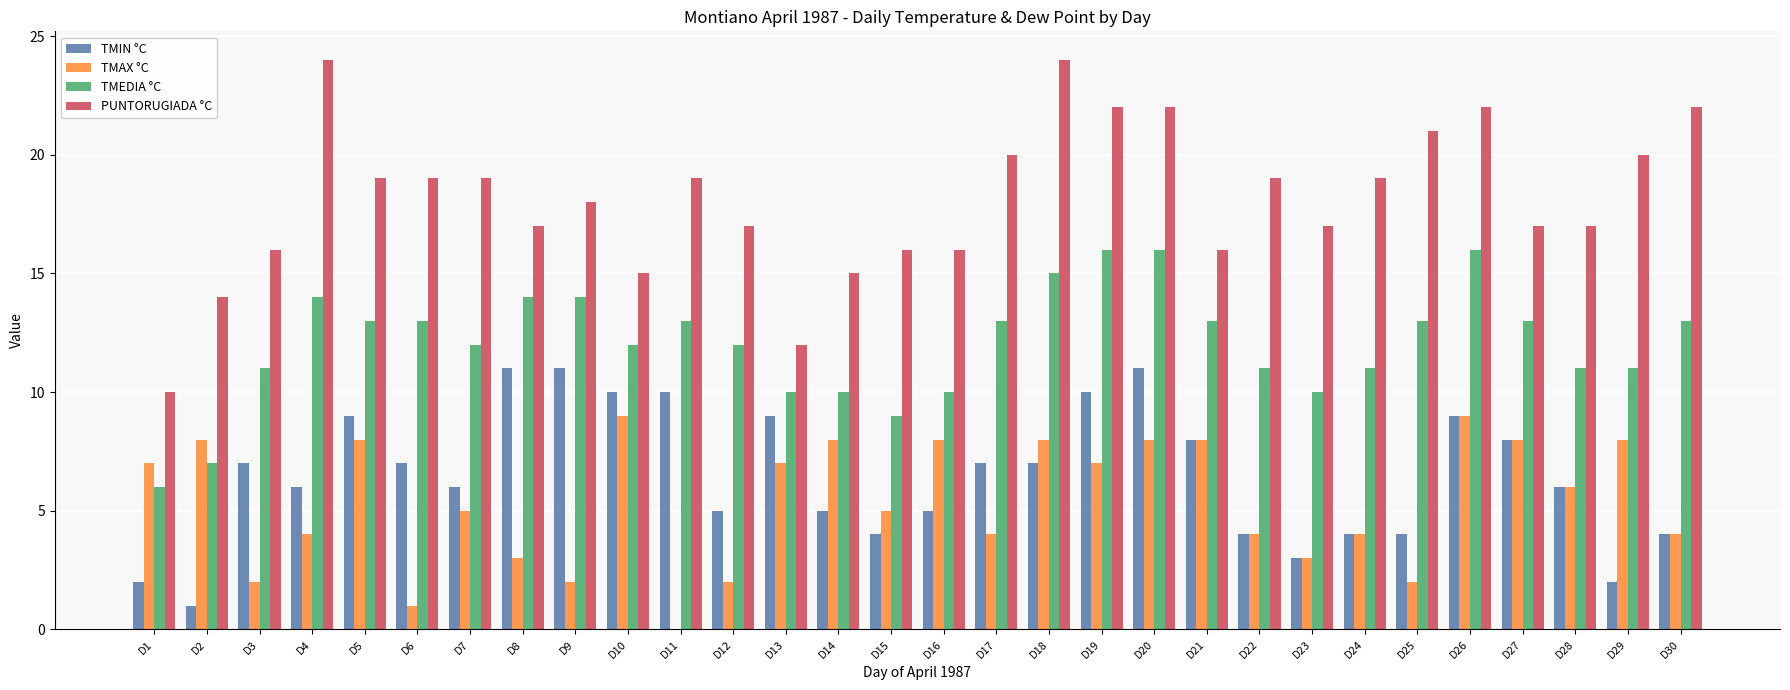

What is the sum of the PUNTORUGIADA °C values at D5 and D6?

38